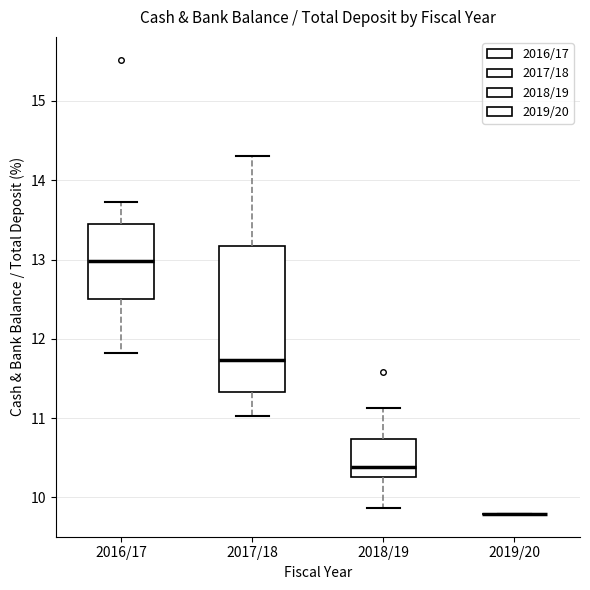

Which box is the tallest, from its lower edge to its upper edge?

2017/18